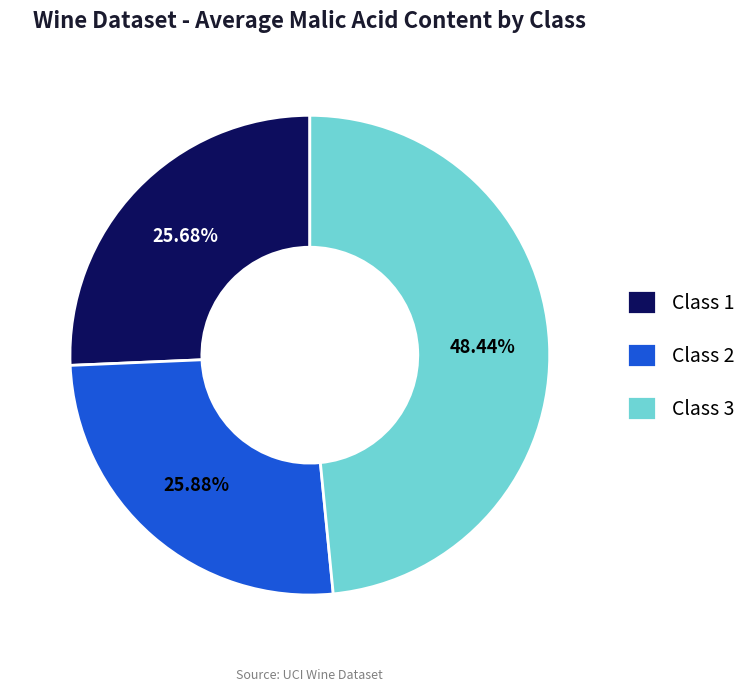

Combined, do Class 1 and Class 2 account for over 50%?

Yes